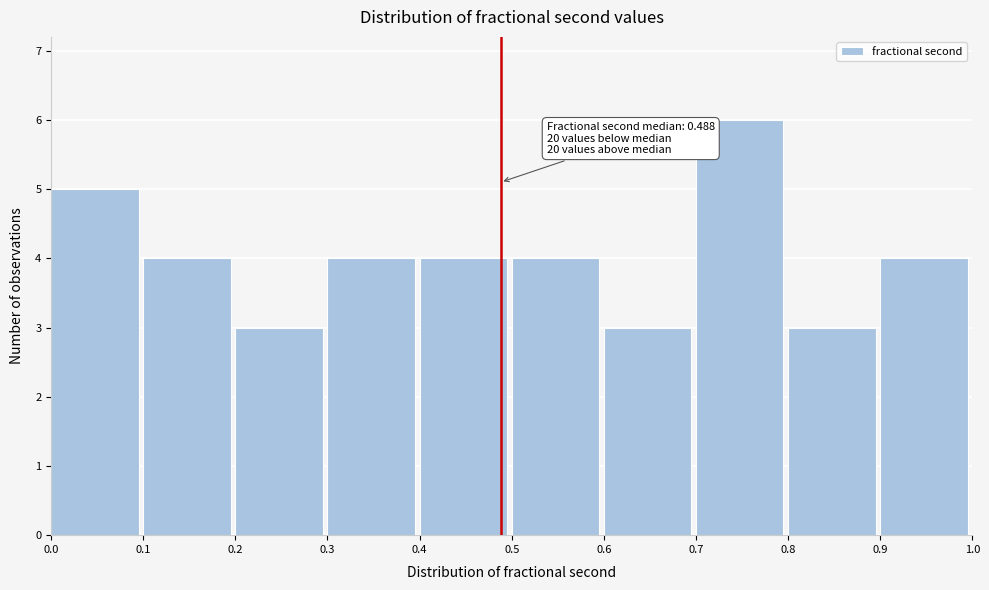

Which range on the x-axis has the tallest bar?

0.7 to 0.8